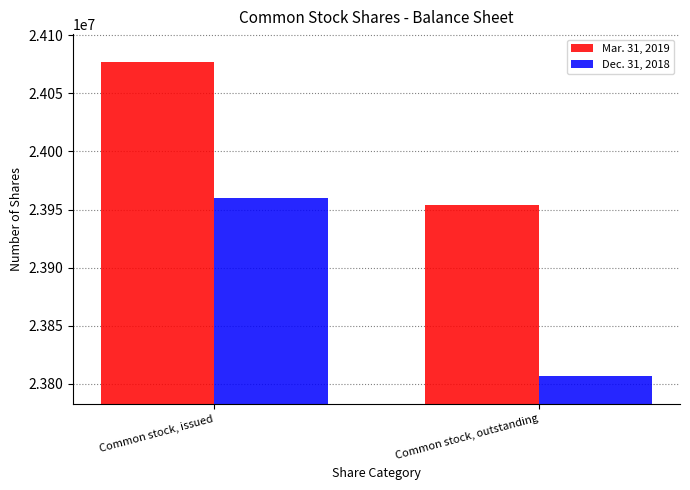

What is the value of the Mar. 31, 2019 bar at the 2nd from the left?

23954241